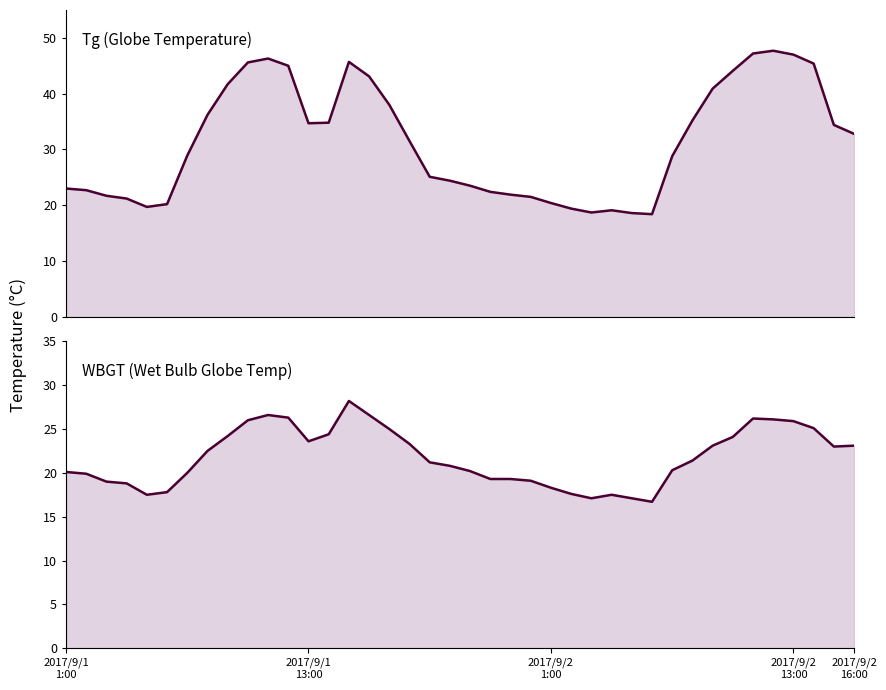

What is the difference between the WBGT values at 9 and 35?

0.1